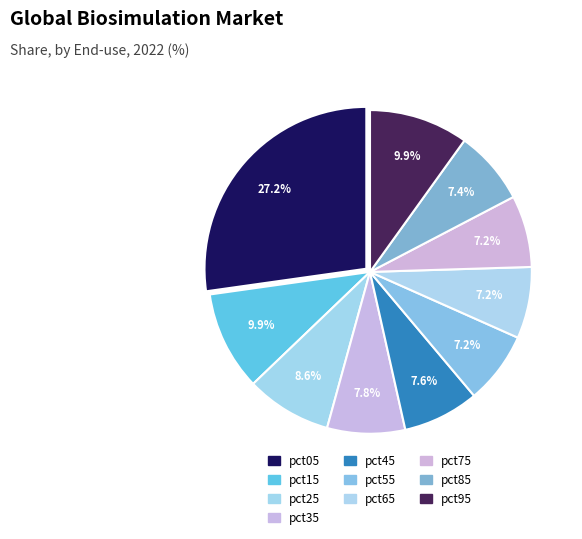

To the nearest percent, what is the difference between the largest and smallest slice percentages?

20%